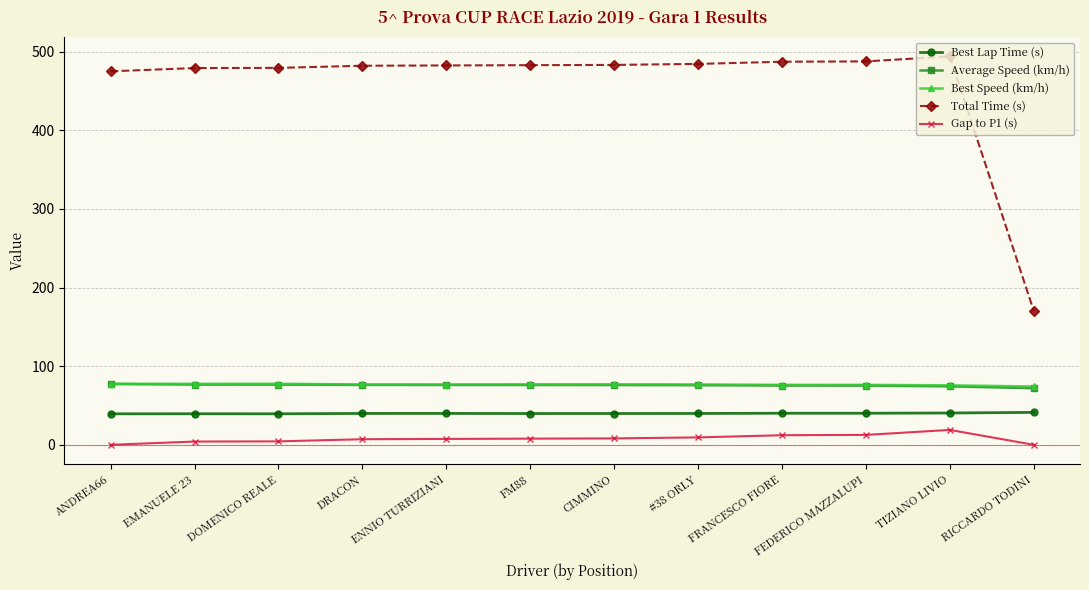

Which label corresponds to the largest value in the chart?

TIZIANO LIVIO